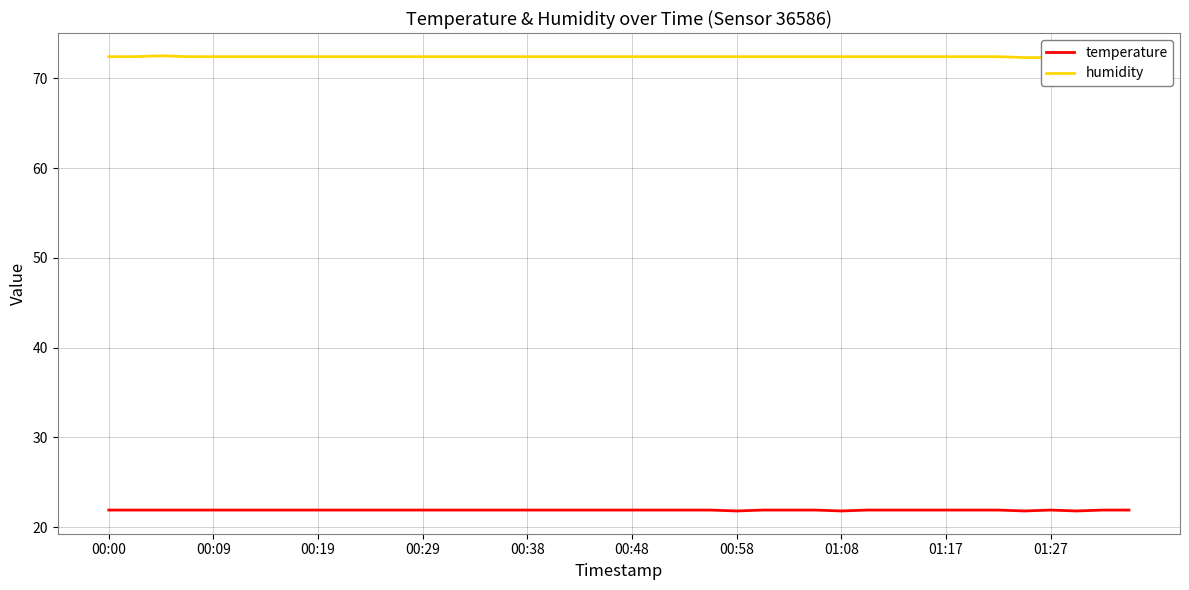

What is the highest value of the temperature series?

21.9